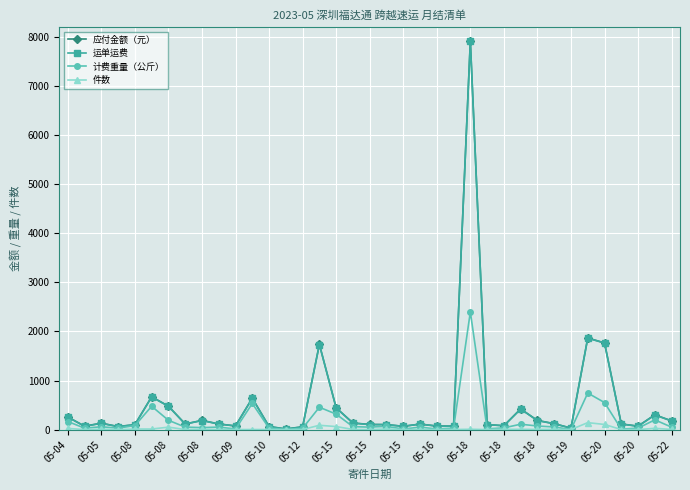

How many values in the 应付金额（元） series are below 115?

17